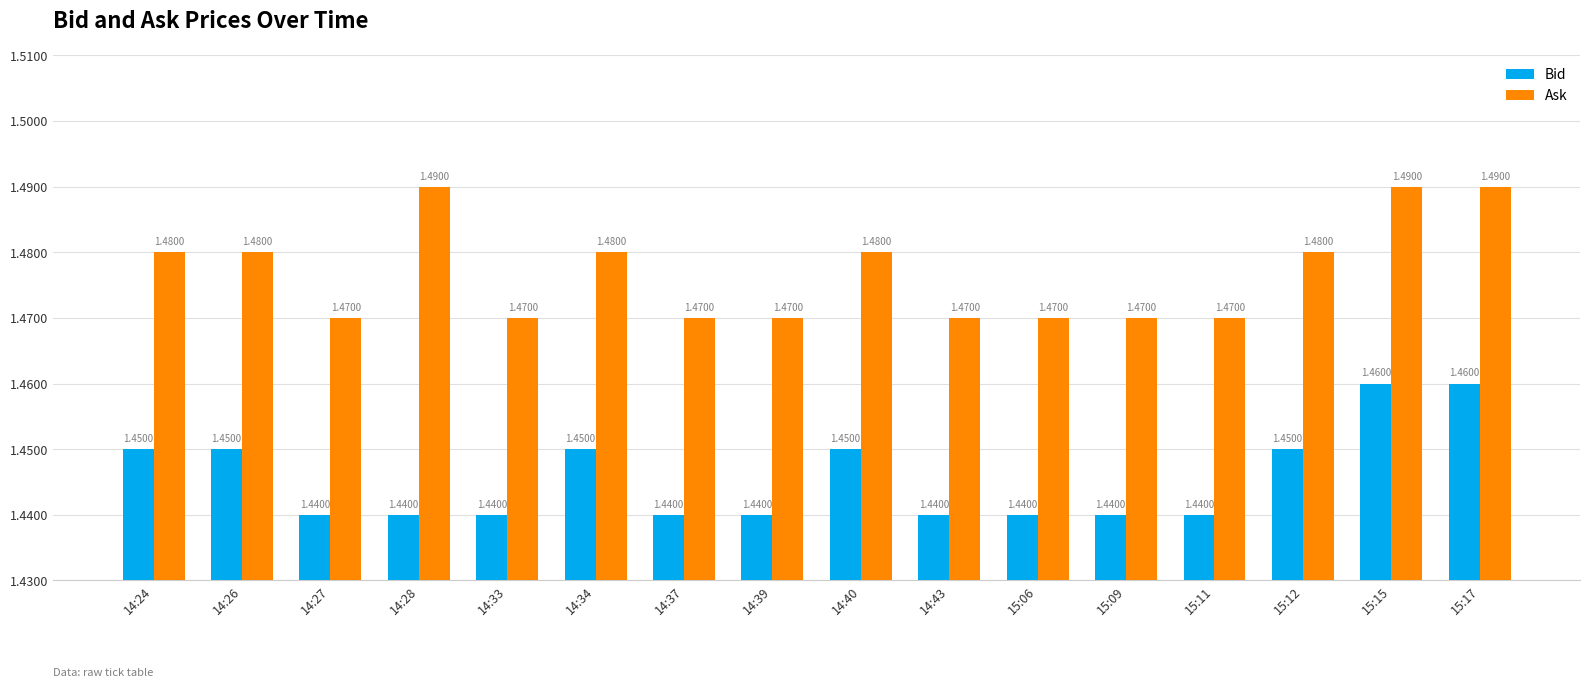

What is the label of the 6th bar from the left?

14:34